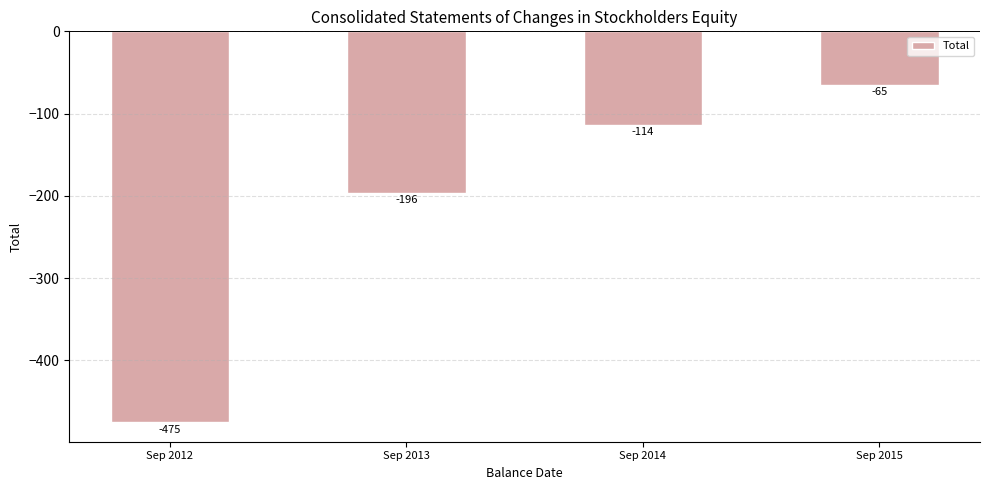

How many data points are above -114?

1